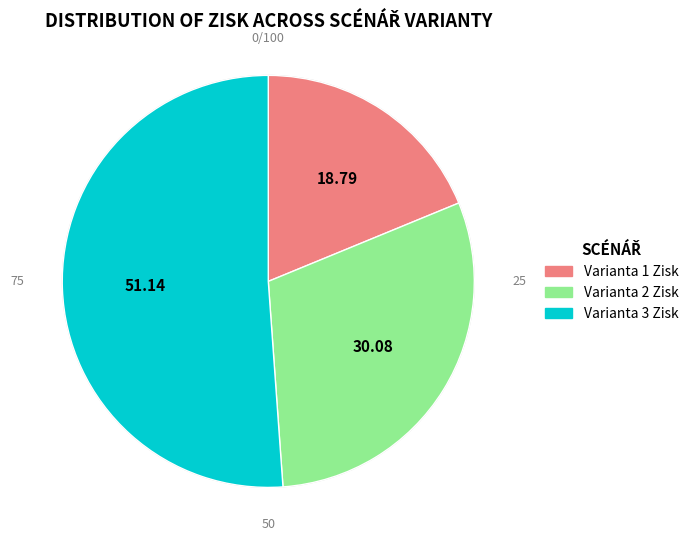

Which has a higher value, Varianta 1 Zisk or Varianta 3 Zisk?

Varianta 3 Zisk